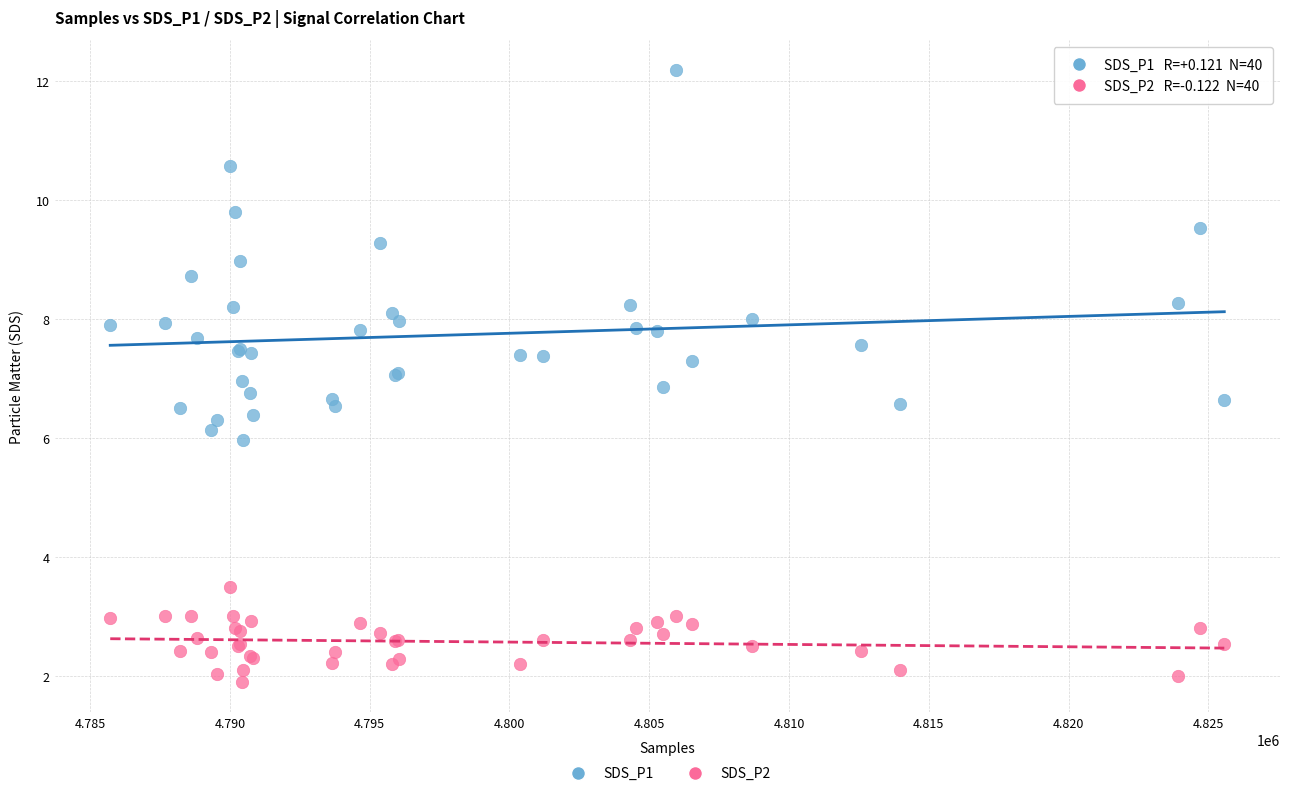

Which series reaches the minimum Y coordinate?

SDS_P2